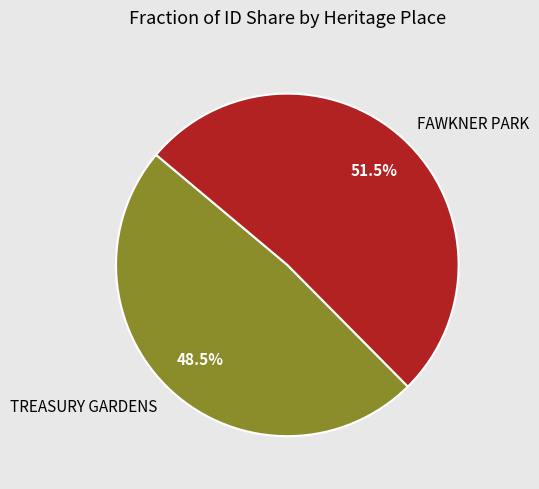

Rank the categories by value from lowest to highest.

TREASURY GARDENS, FAWKNER PARK